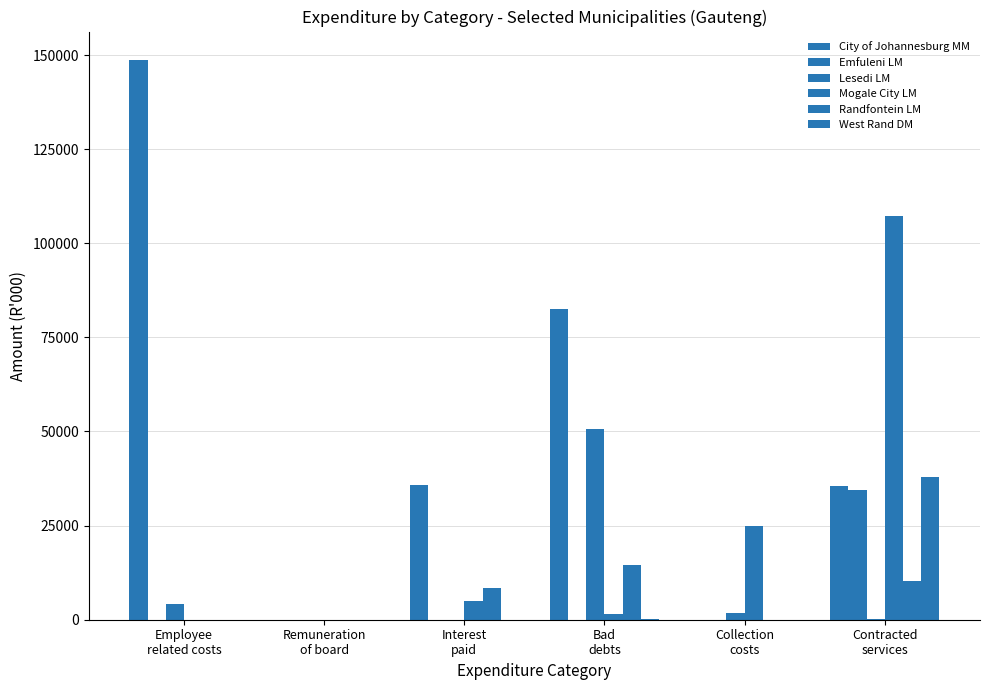

Which series has the largest total across all categories?

City of Johannesburg MM